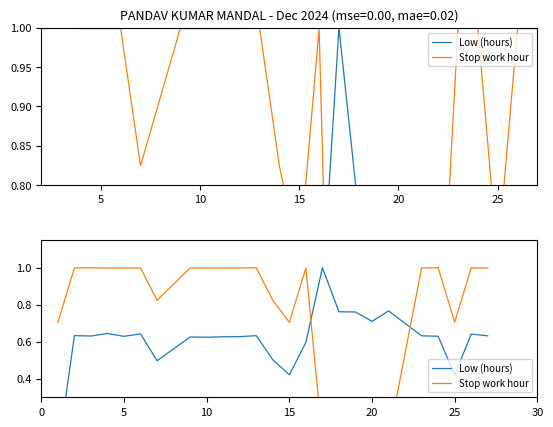

Which series changed the most between 10 and 15?

Stop work hour